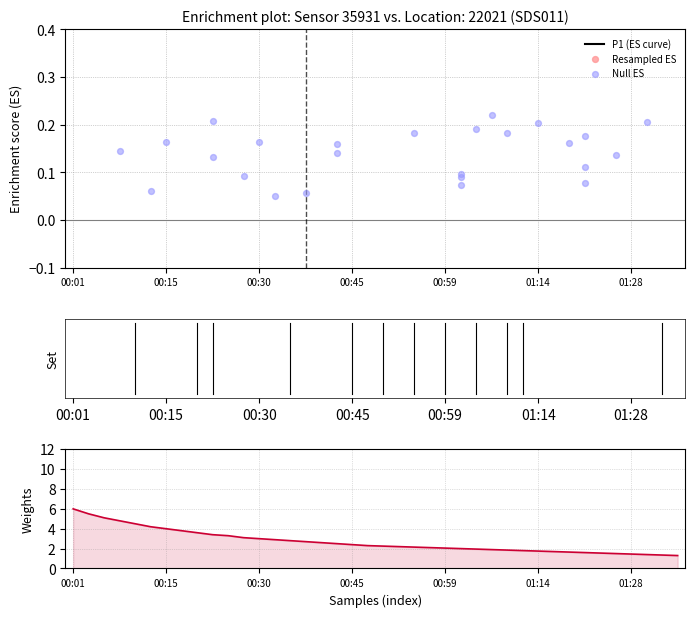

Between 00:52 and 01:28, which is larger?

01:28